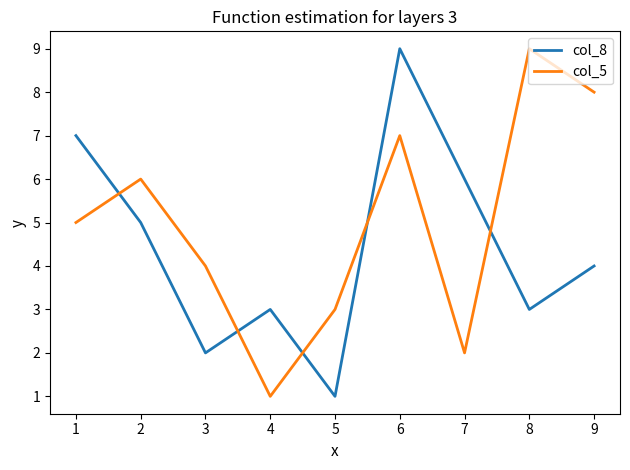

What is the difference between the second highest and second lowest values in the col_8 series?

5